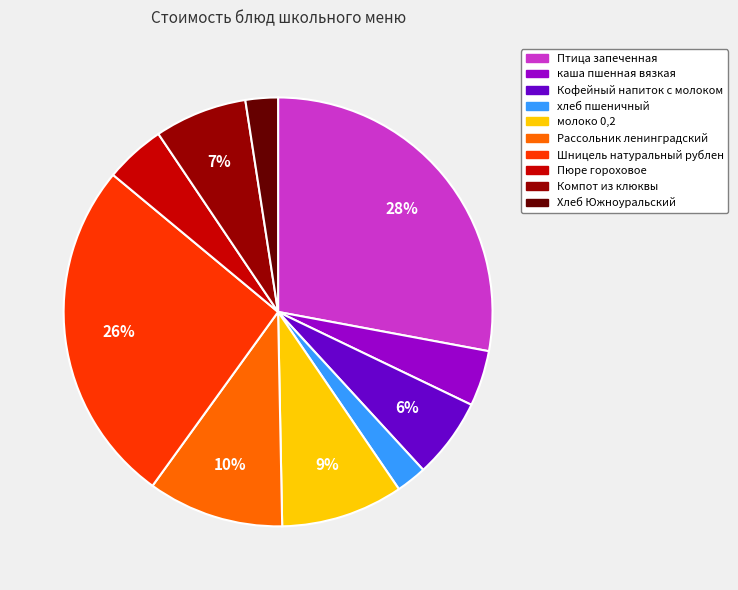

What percentage is the хлеб пшеничный slice, to the nearest percent?

2%